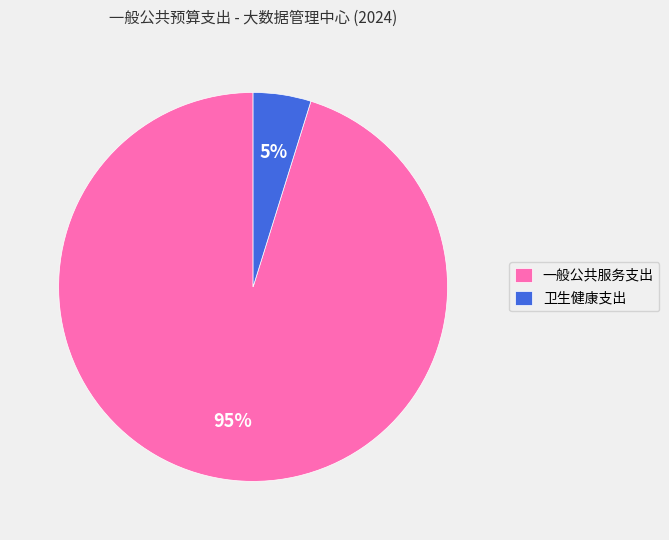

To the nearest percent, what is the difference between the 卫生健康支出 and 一般公共服务支出 slice percentages?

90%